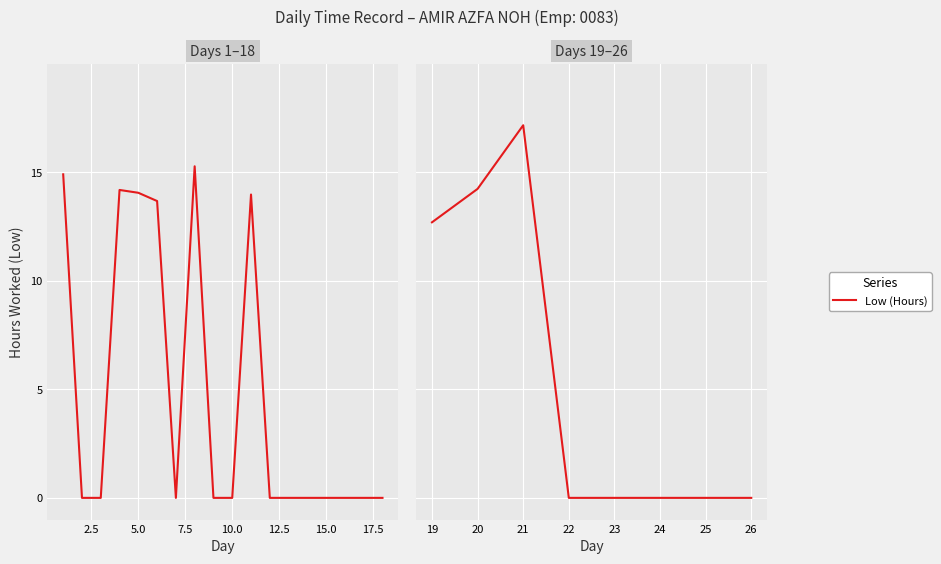

True or false: the data has more than 2 interior local peaks.

False